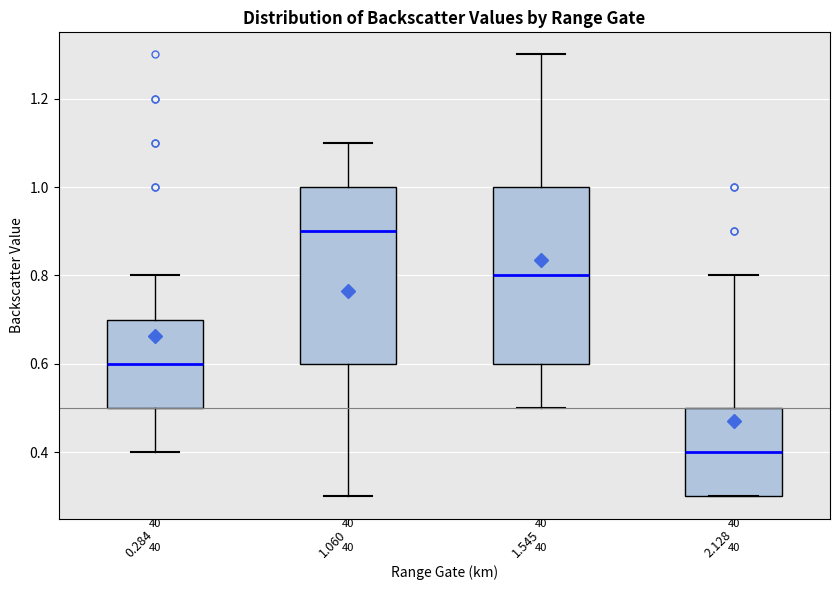

Where does the upper whisker of the box at x = 2.128 end on the y-axis? The values are not printed on the chart, so give them approximately, as read against the axis.

0.8